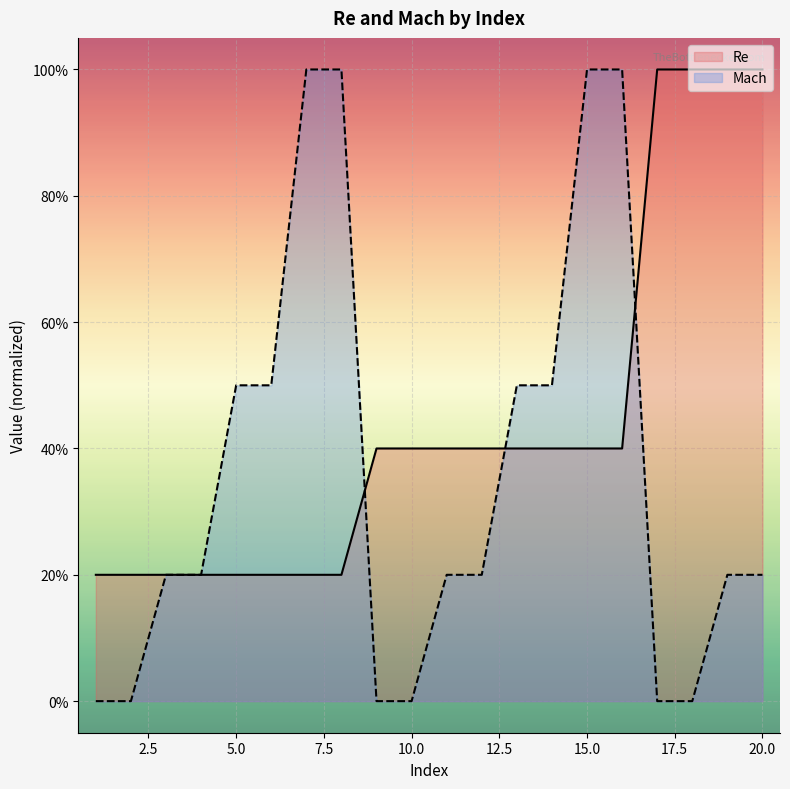

Rank the categories by Re value from highest to lowest.

17, 18, 19, 20, 9, 10, 11, 12, 13, 14, 15, 16, 1, 2, 3, 4, 5, 6, 7, 8